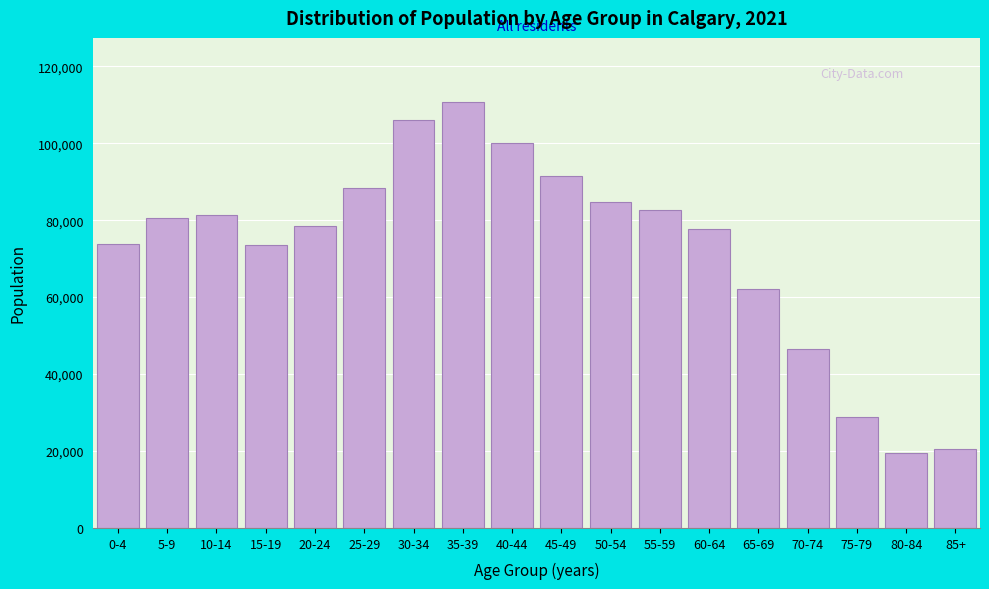

What is the ratio of the value at 70-74 to the value at 80-84?

2.4